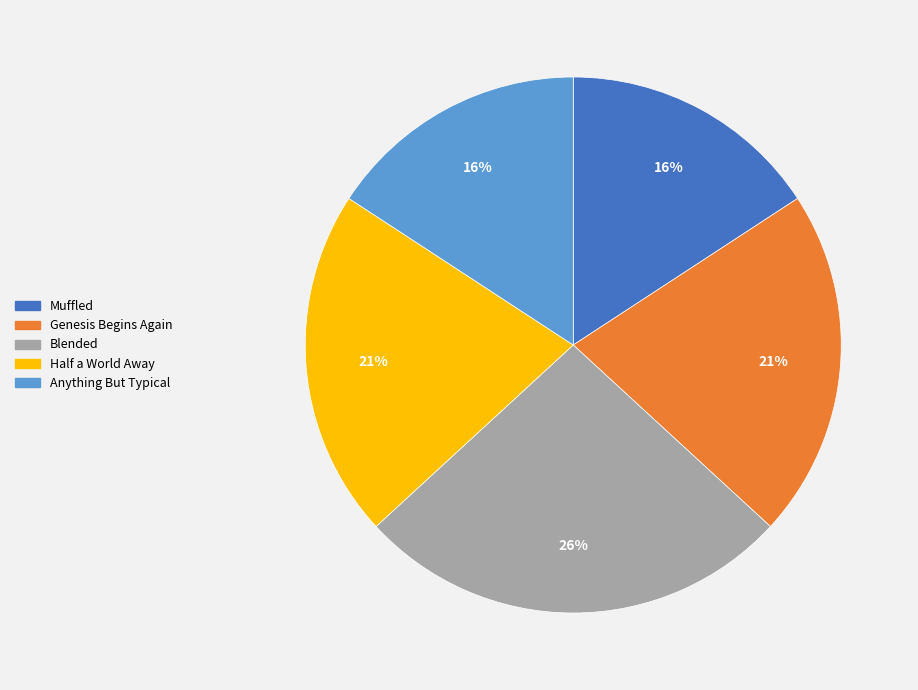

How many segments does this pie chart have?

5